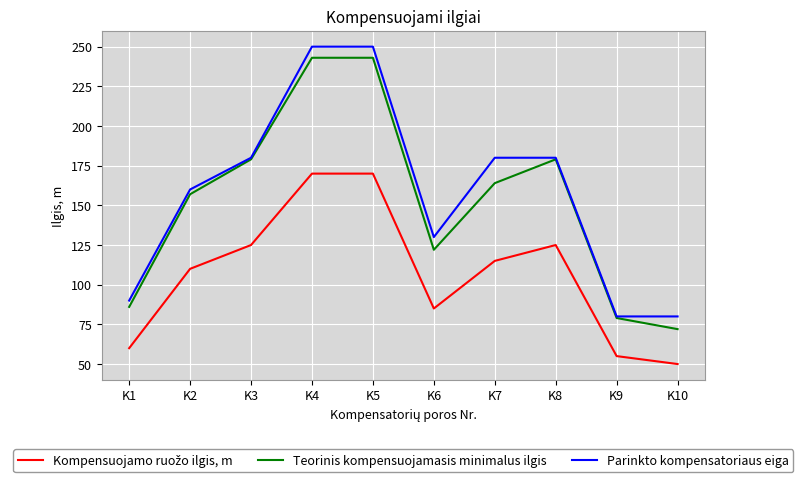

What value does the Parinkto kompensatoriaus eiga series have at K9, to the nearest 5?

80